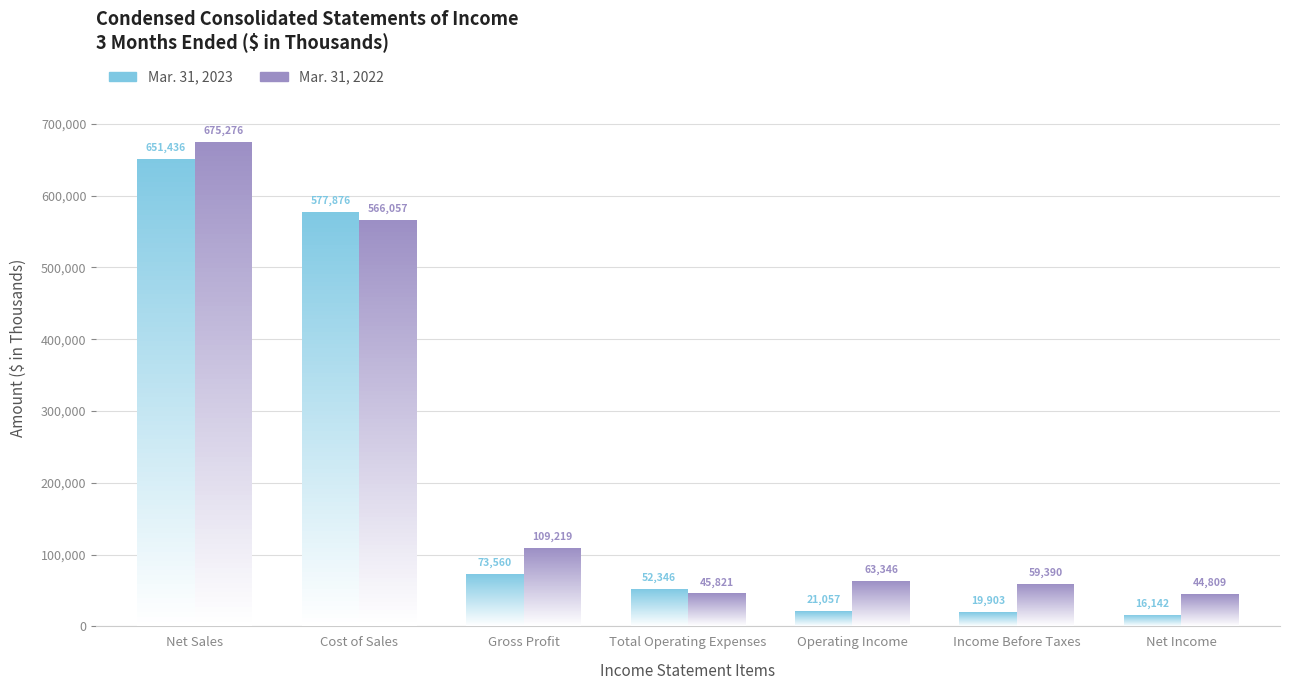

What is the value of the Mar. 31, 2022 bar at the 1st from the left?

675276